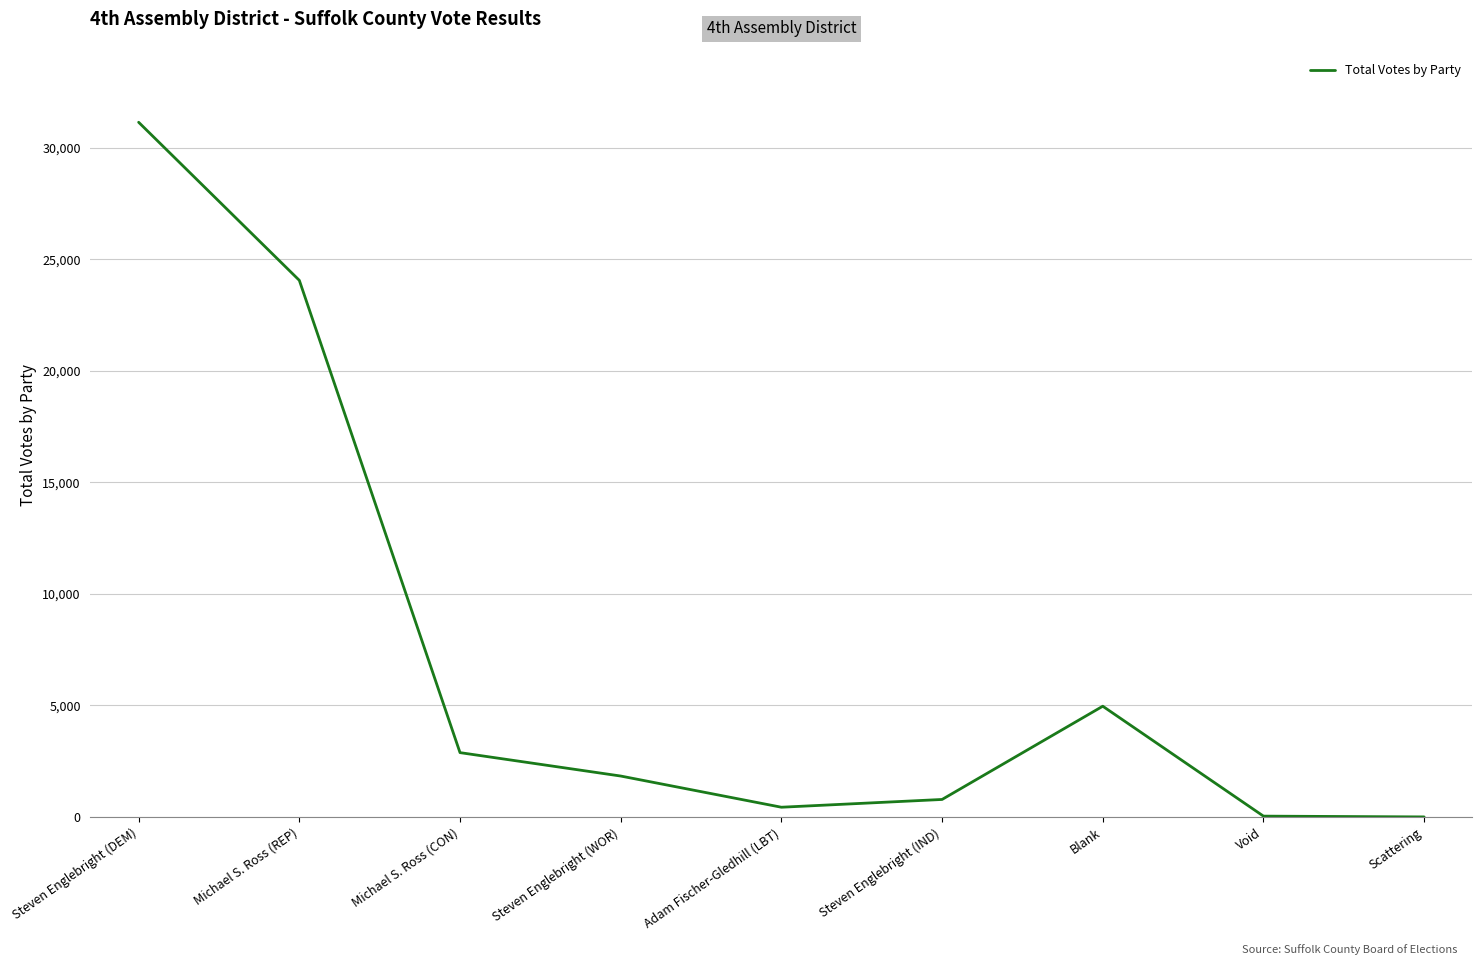

What position from the right is Scattering?

1